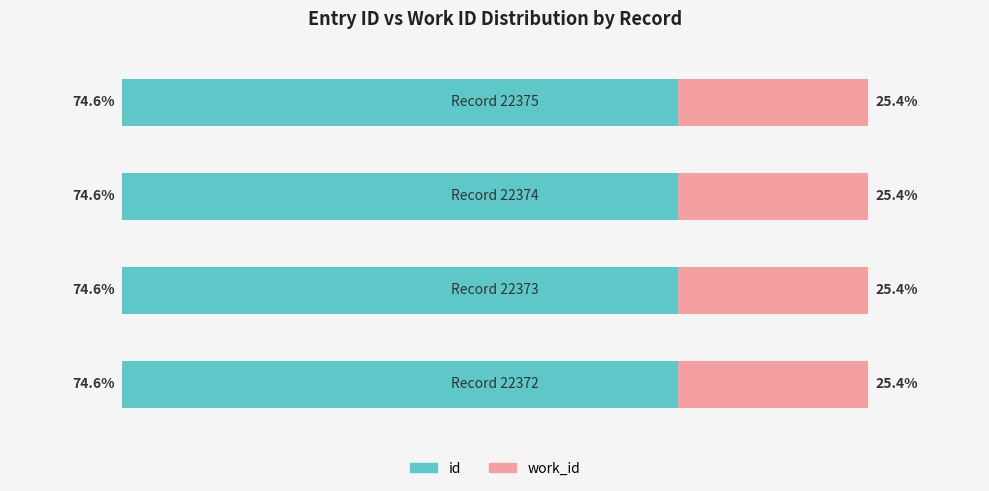

What are all the series names shown in the legend?

id, work_id